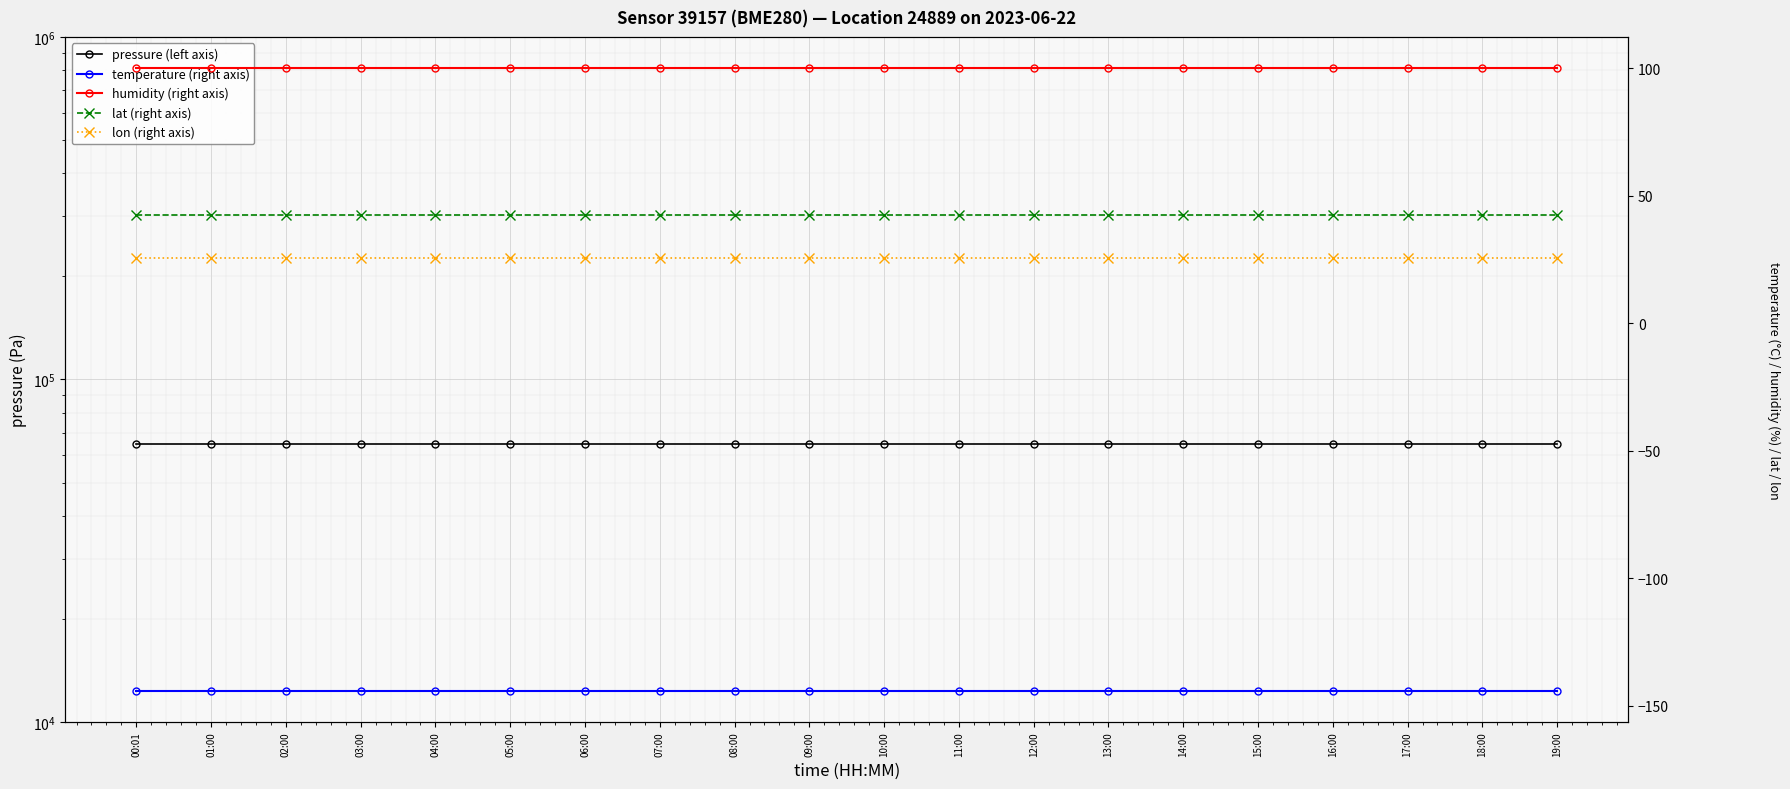

Which series has the largest total across all categories?

pressure (left axis)